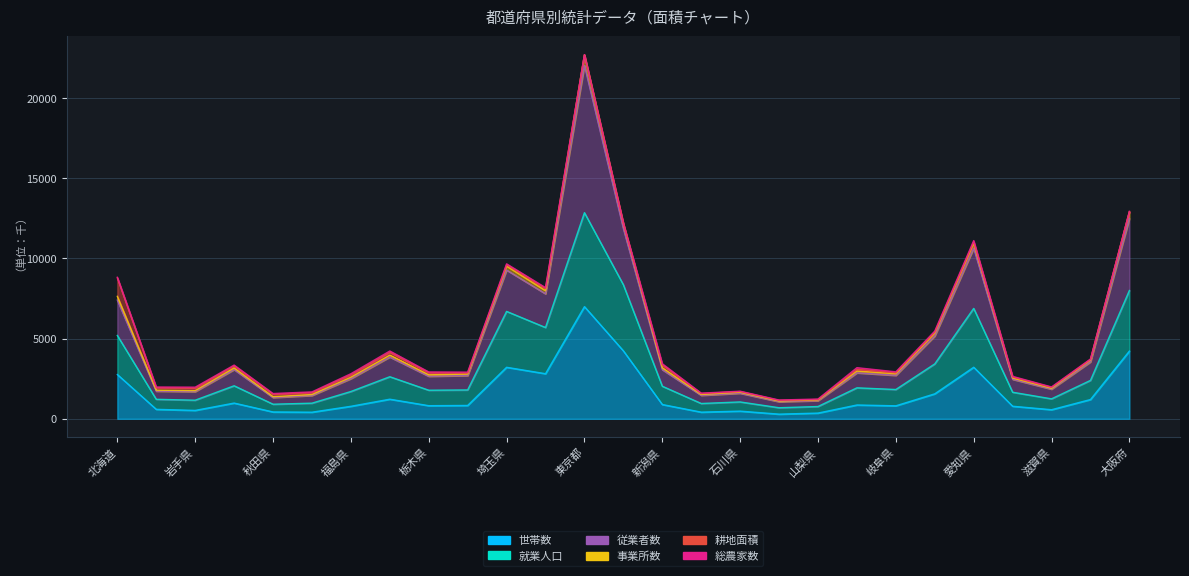

True or false: 従業者数 and 就業人口 intersect in this chart.

False